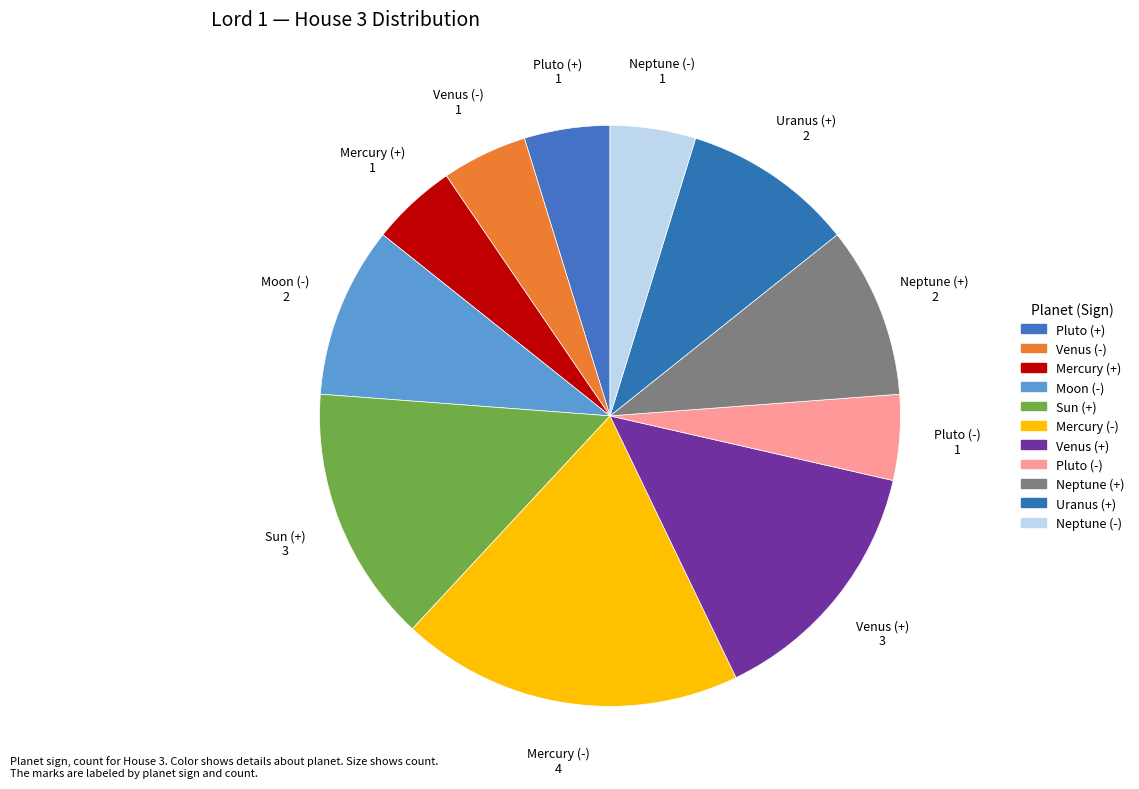

How many segments does this pie chart have?

11